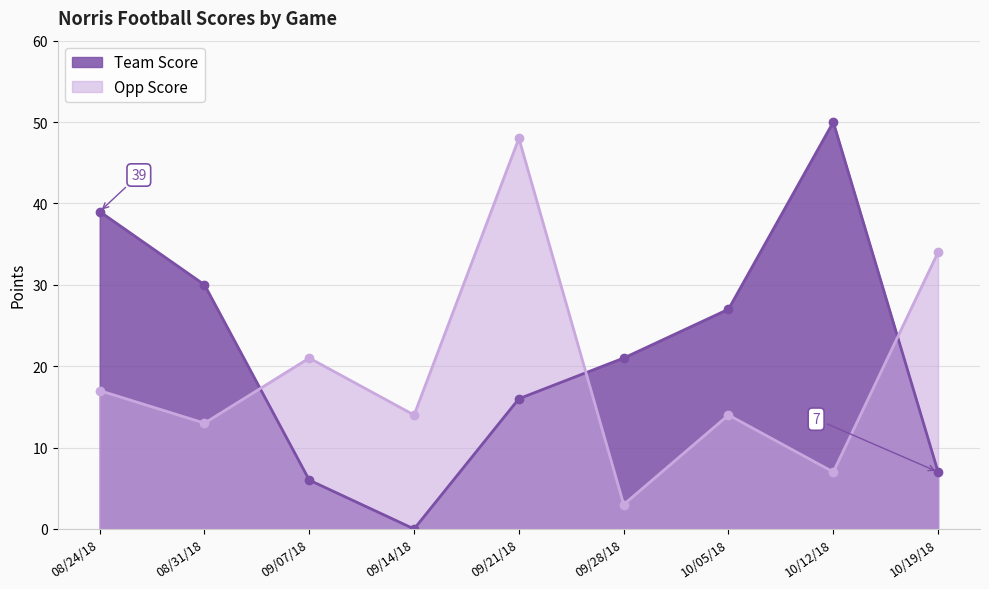

Does the chart display data point markers on the line(s)?

Yes